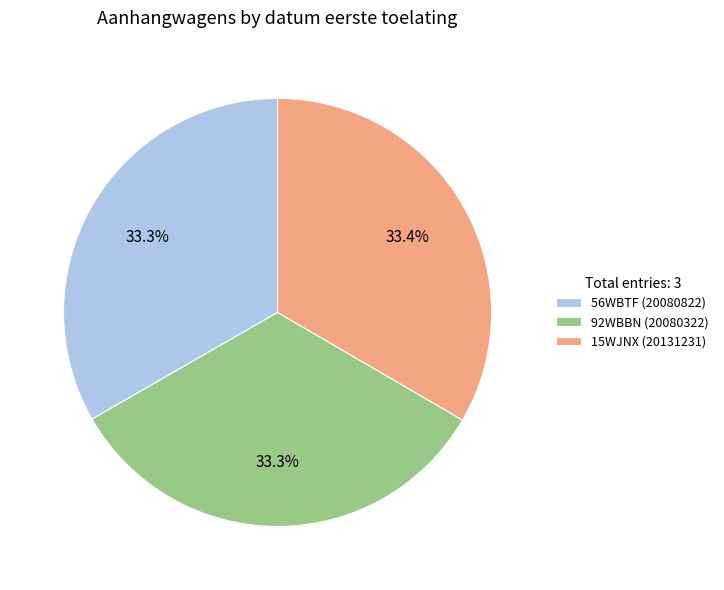

What is the total percentage of 15WJNX and 56WBTF?

66.7%